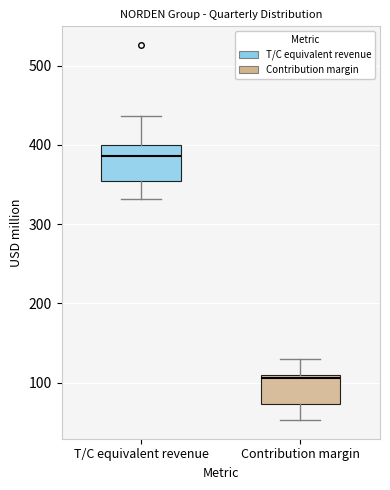

Where is the lower edge of the box for T/C equivalent revenue on the y-axis? The values are not printed on the chart, so give them approximately, as read against the axis.

350